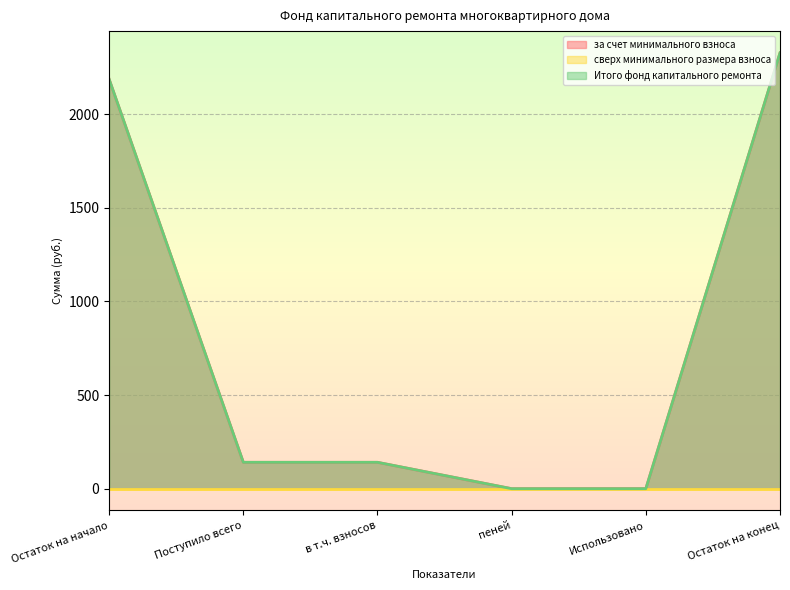

True or false: за счет минимального взноса and Итого фонд капитального ремонта intersect in this chart.

False